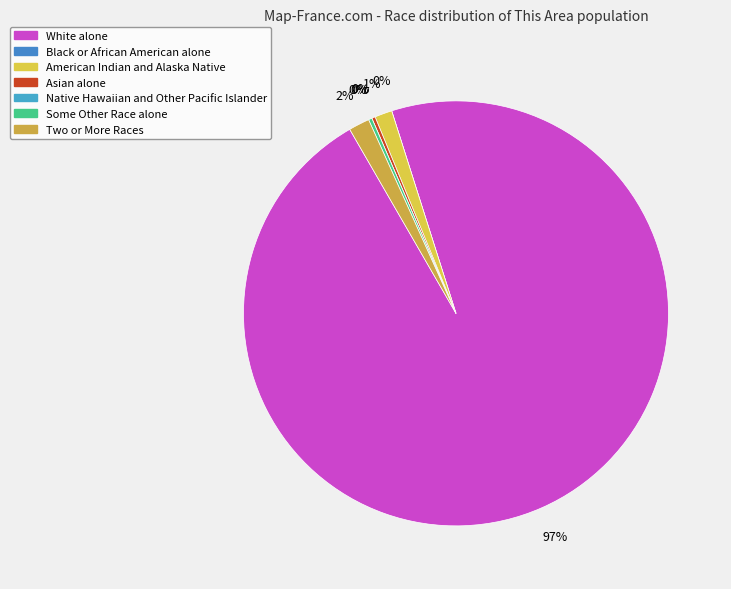

Rank the categories by value from highest to lowest.

White alone, Two or More Races, American Indian and Alaska Native, Asian alone, Some Other Race alone, Black or African American alone, Native Hawaiian and Other Pacific Islander